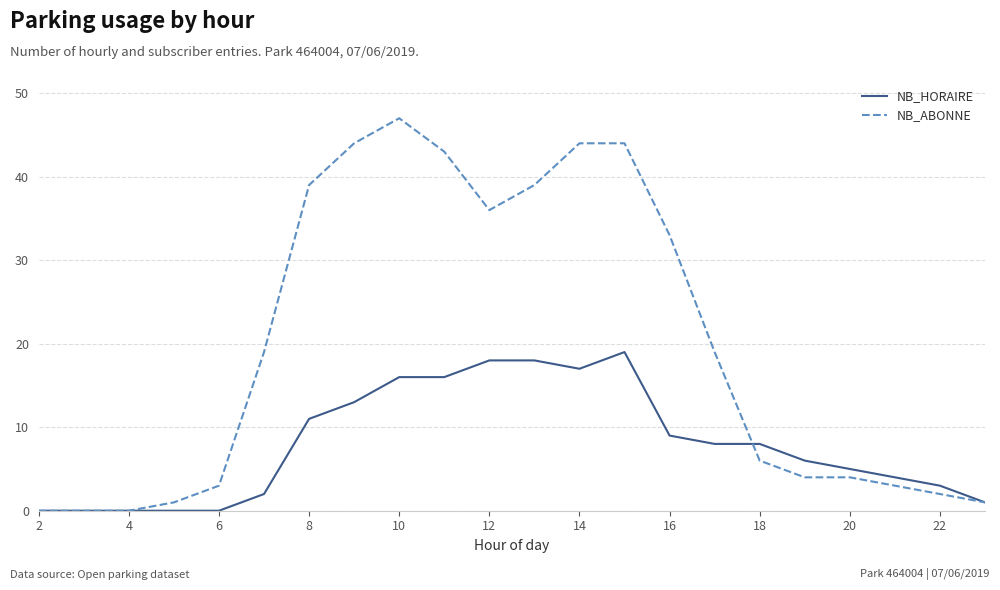

What is the maximum value for NB_ABONNE?

47